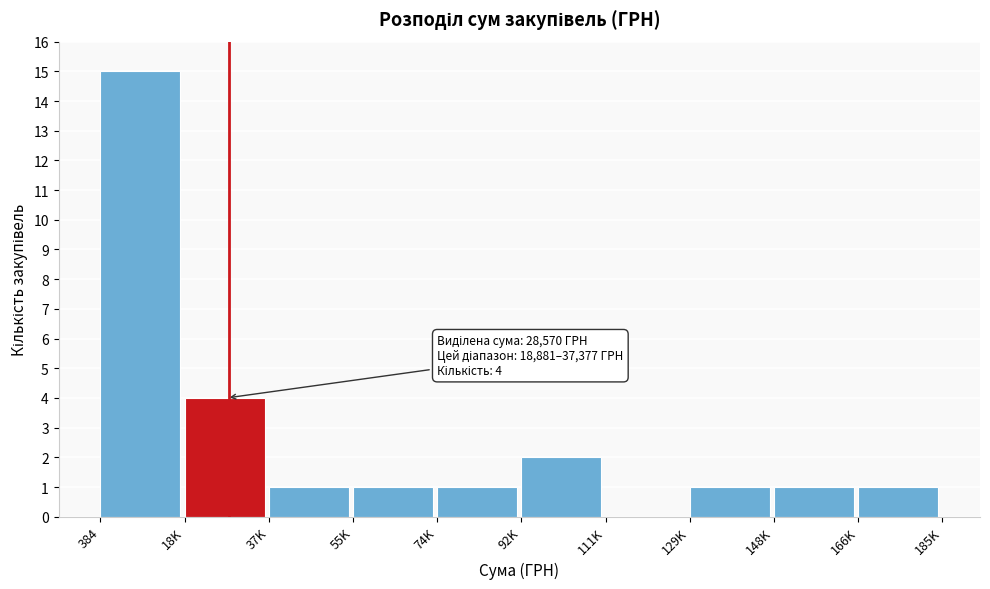

Reading right to left, transcribe all the data shown in this chart.

166K=1	148K=1	129K=1	111K=0	92K=2	74K=1	55K=1	37K=1	18K=4	384=15